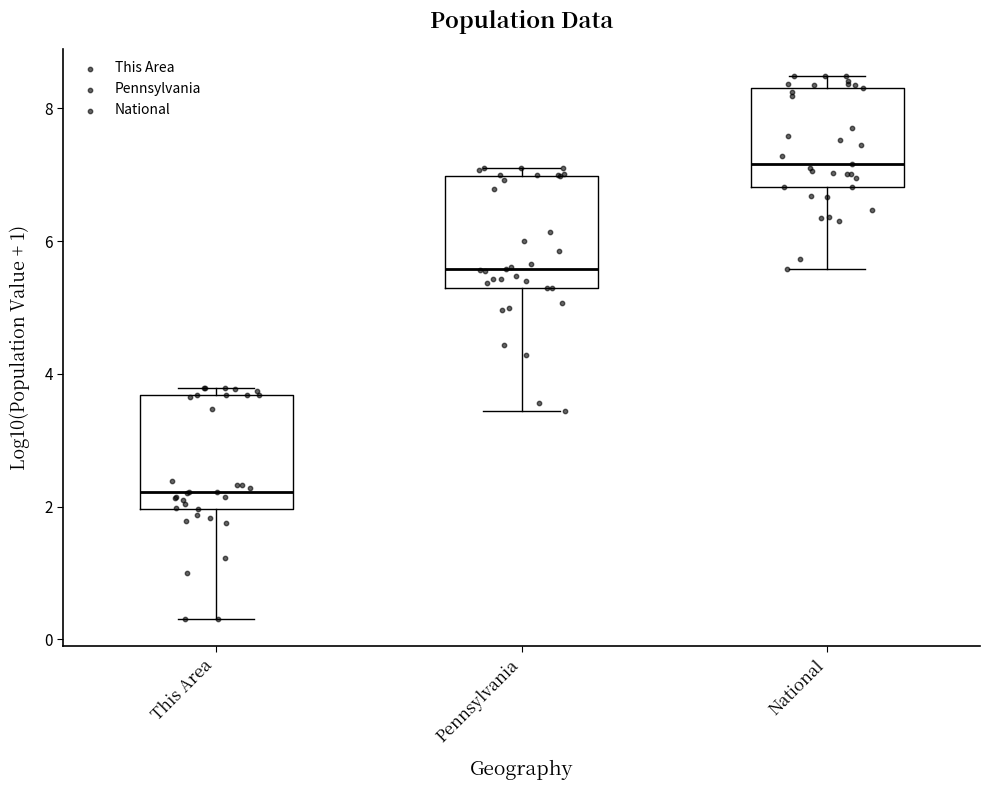

Reading left to right, read every box against the y-axis: the position of its median line, the range the box covers, and the ends of its whiskers. The values are not printed on the chart, so give them approximately, as read against the axis.

This Area: median 2.2, box 2.0 to 3.6, whiskers 0.4 to 3.8
Pennsylvania: median 5.6, box 5.2 to 7.0, whiskers 3.4 to 7.2
National: median 7.2, box 6.8 to 8.4, whiskers 5.6 to 8.4 (just above the box's upper edge)